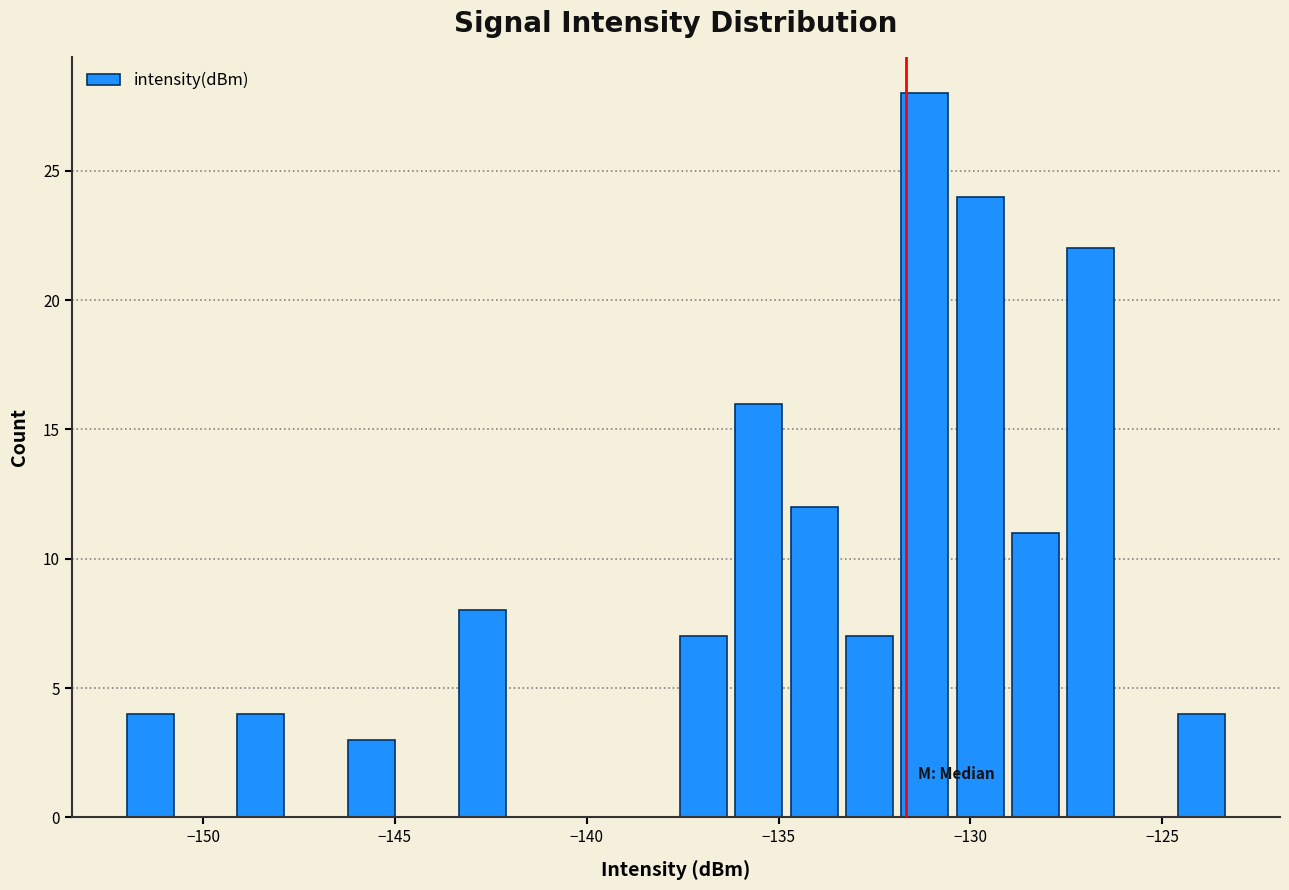

Around what value on the x-axis is the tallest bar? Give the approximate position of its centre, as read against the axis.

-131.0